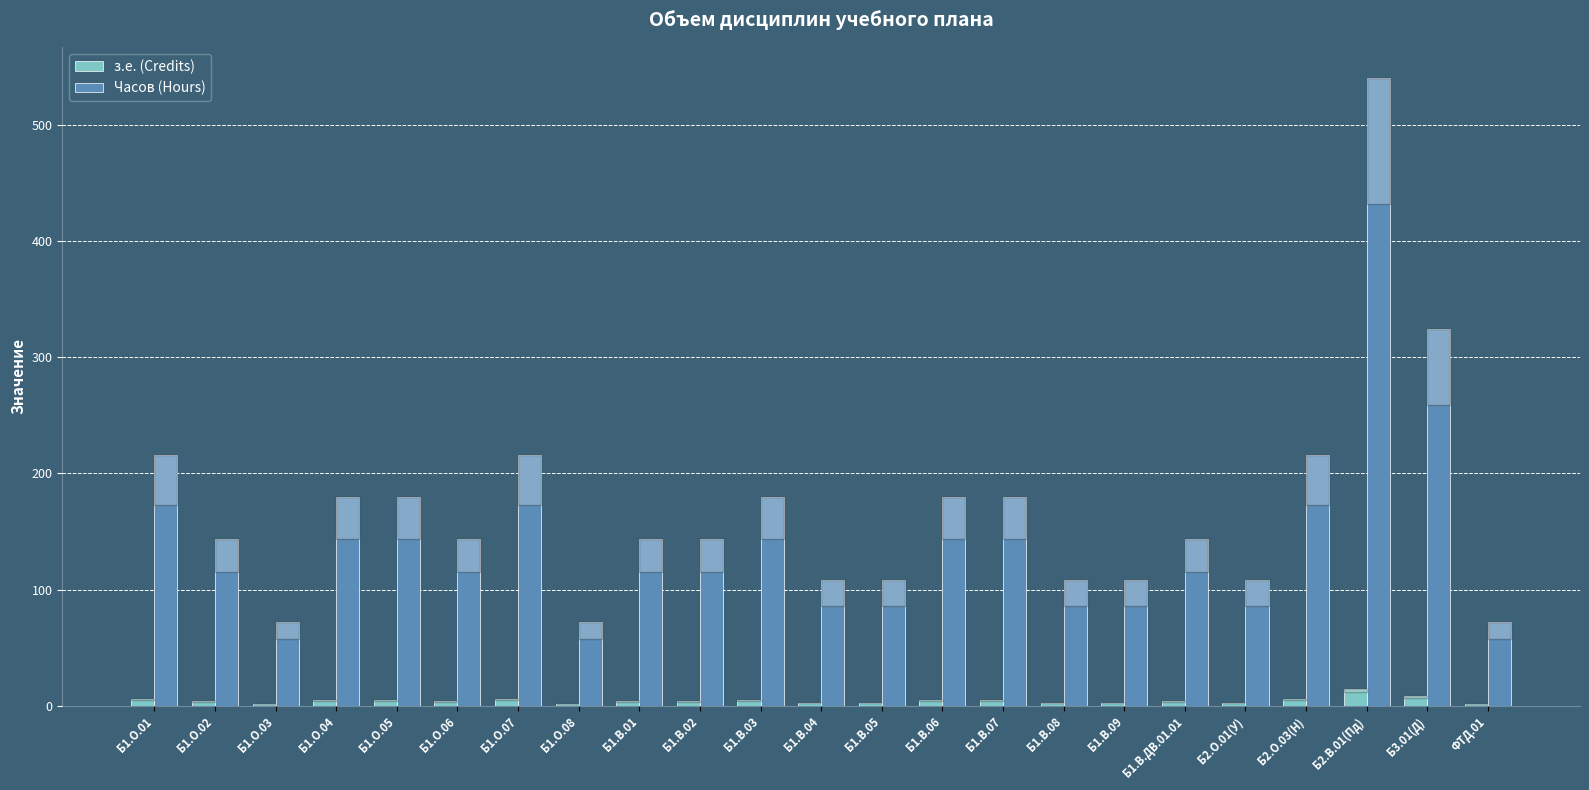

Which series has the widest spread of values?

Часов (Hours)